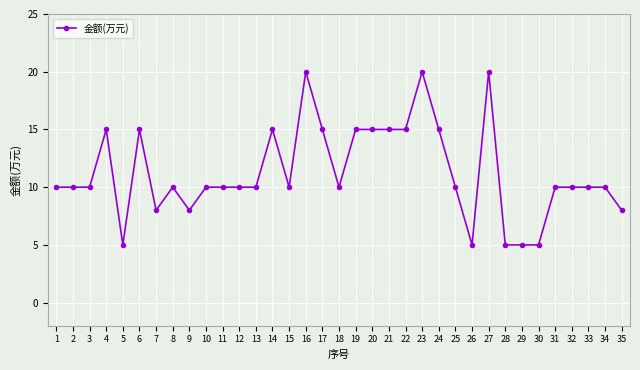

Which has a higher value, 19 or 7?

19